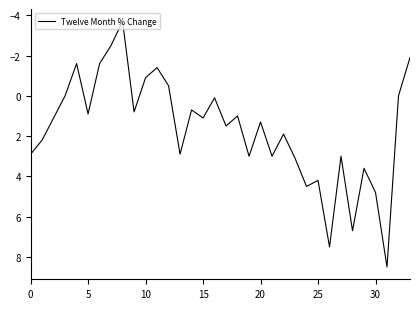

True or false: the data has more than 1 interior local peaks.

True